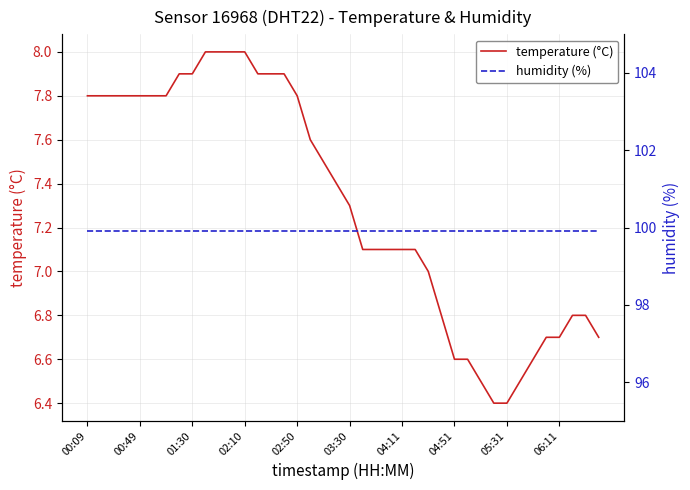

The value of temperature (°C) at 00:49 is 7.8. True or false?

True